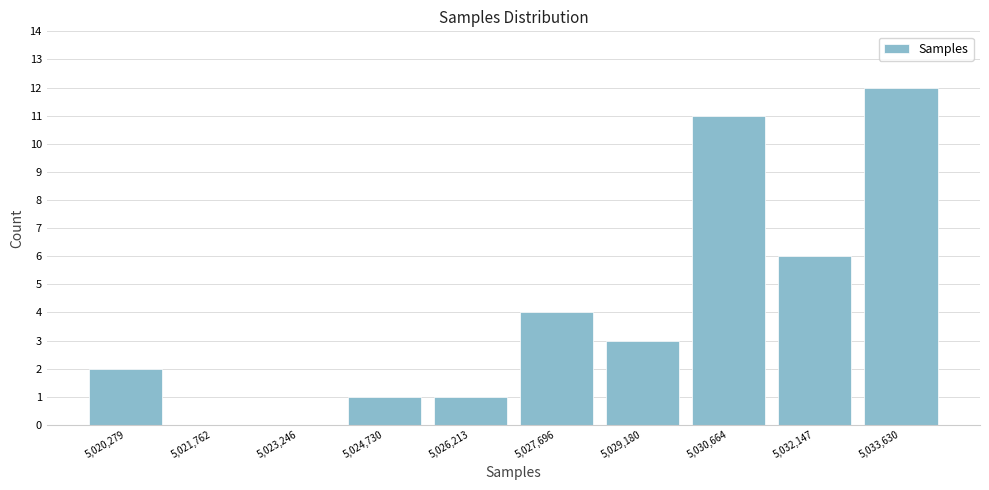

Reading left to right, list all the values displayed in this chart.

5,020,279=2	5,021,762=0	5,023,246=0	5,024,730=1	5,026,213=1	5,027,696=4	5,029,180=3	5,030,664=11	5,032,147=6	5,033,630=12